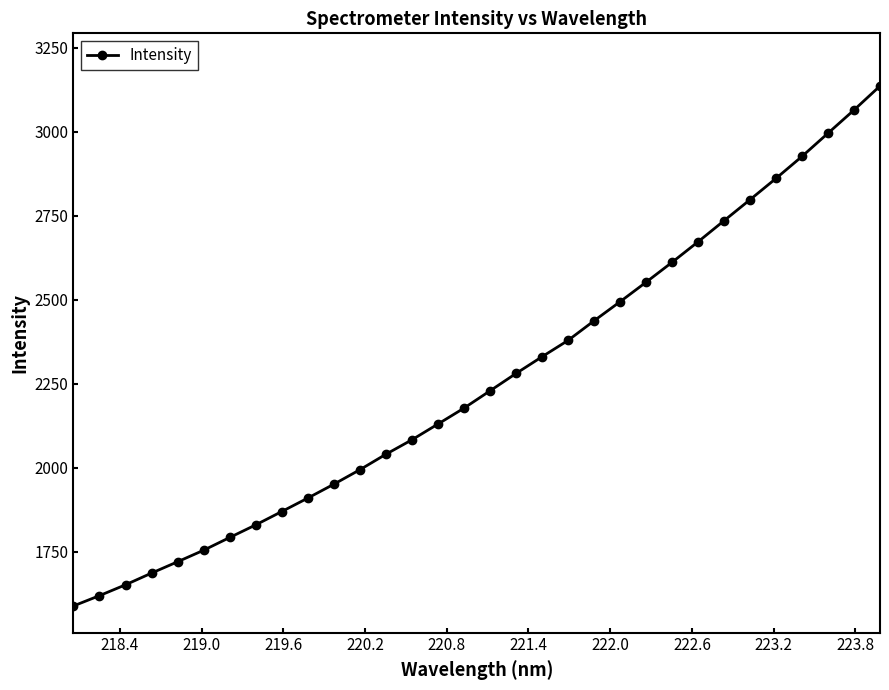

What is the difference between the maximum and second lowest values?

1517.7